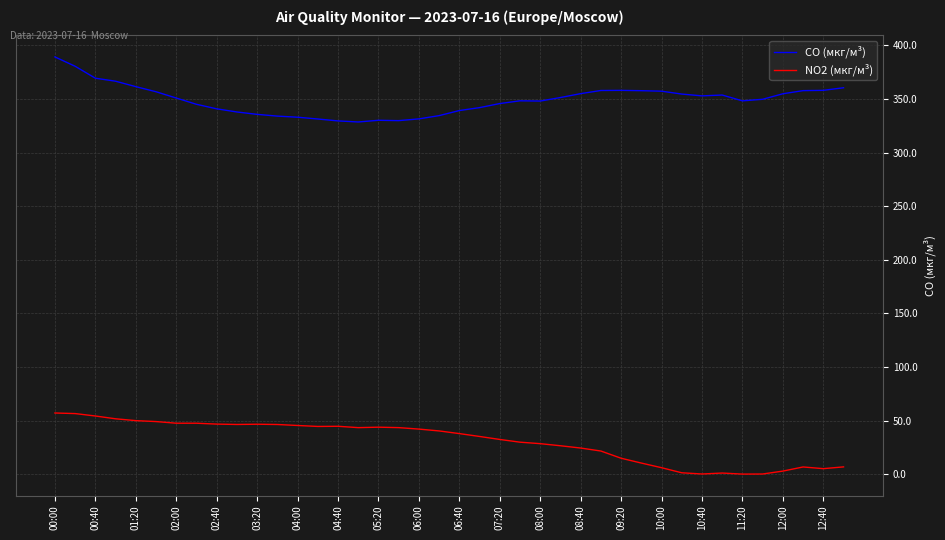

What are all the series names shown in the legend?

CO (мкг/м³), NO2 (мкг/м³)